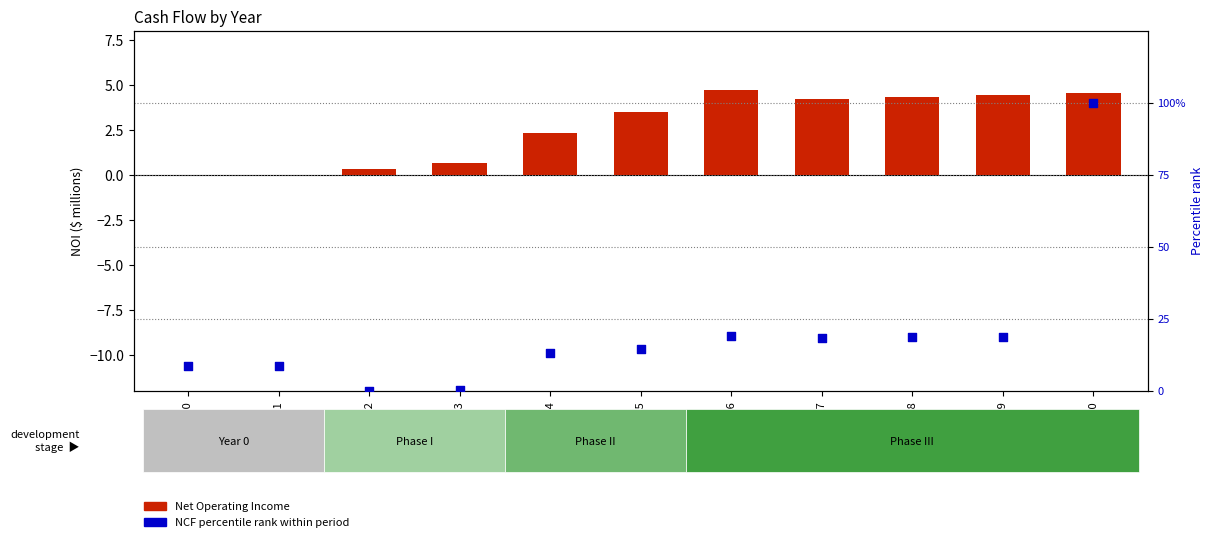

At which category is the sum across all series the highest?

2030